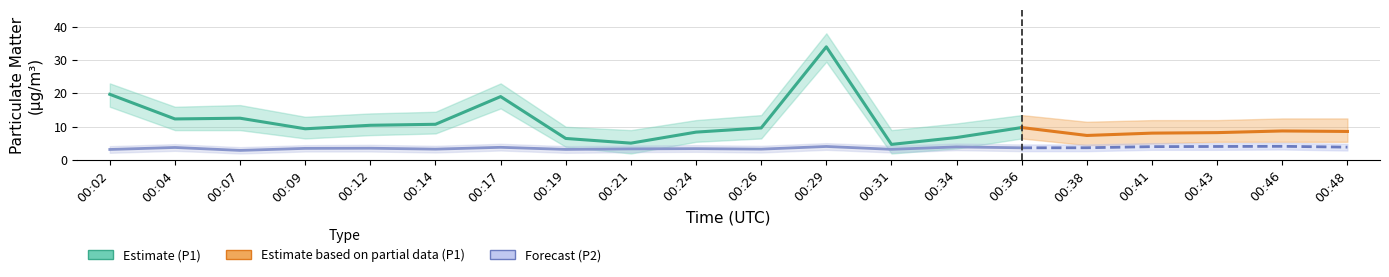

Where is the first local maximum for P1?

00:07